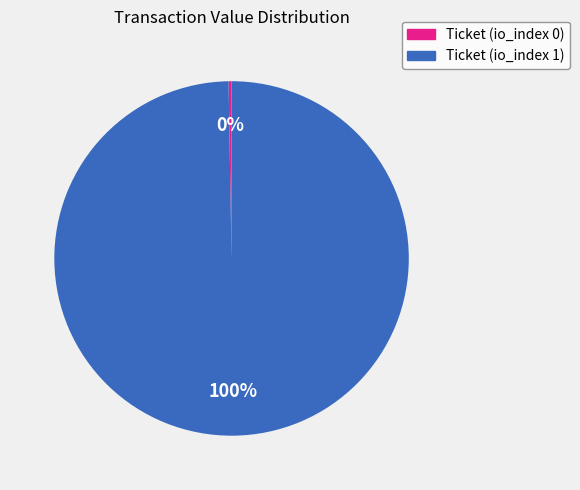

To the nearest percent, what is the average slice percentage?

50%